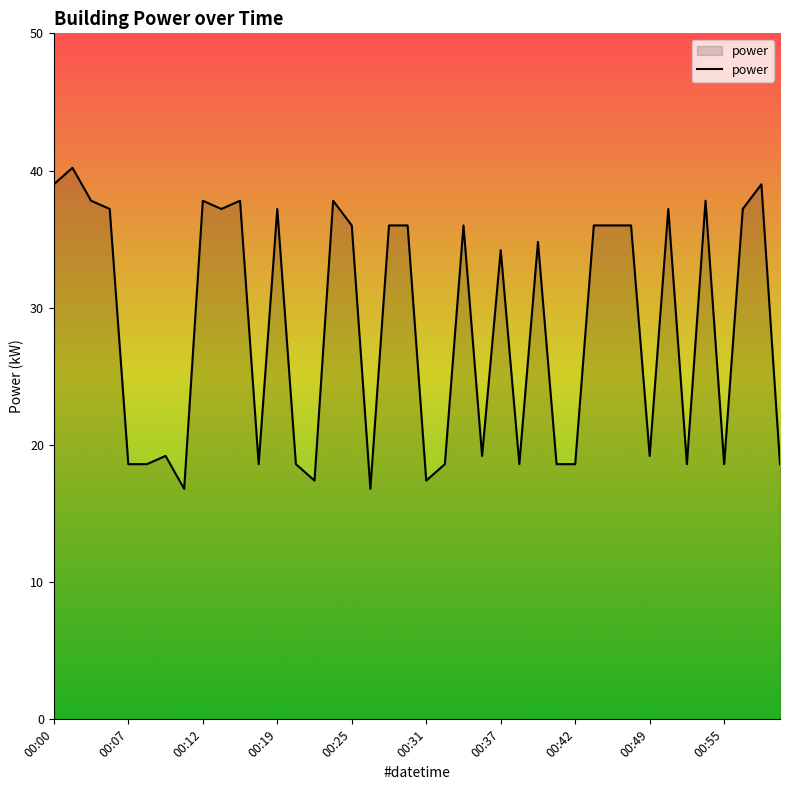

What is the greatest value displayed?

40.2